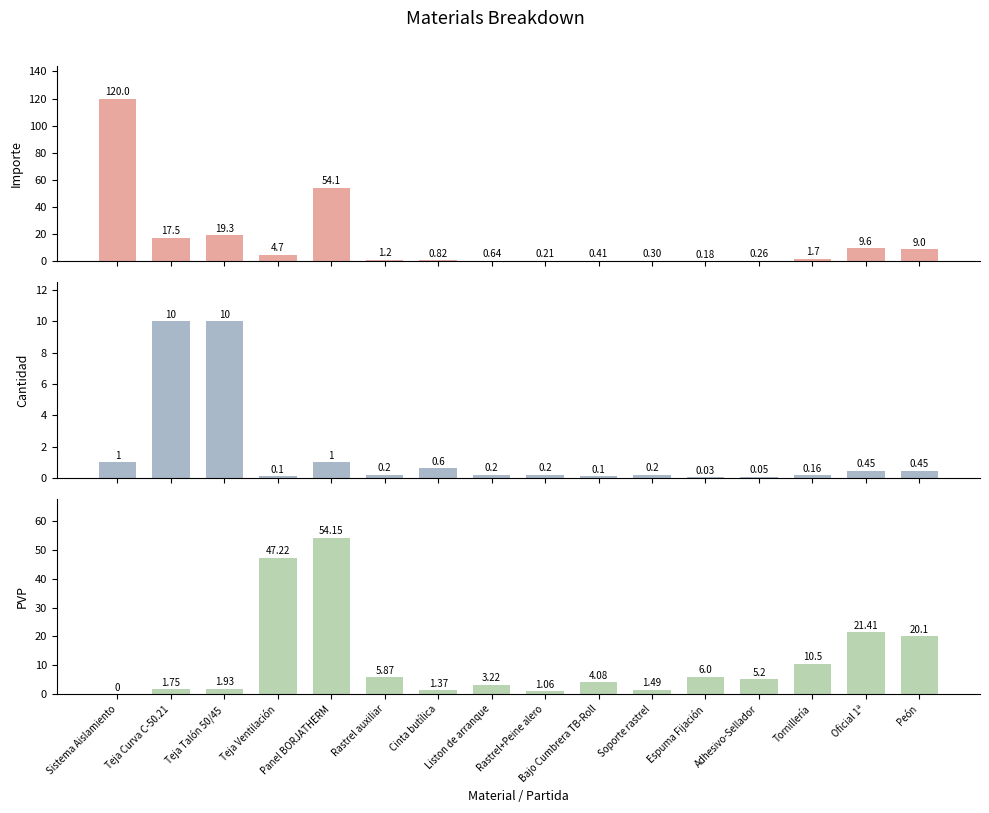

At Cinta butílica, list the series in order from smallest to largest.

Cantidad, Importe, PVP